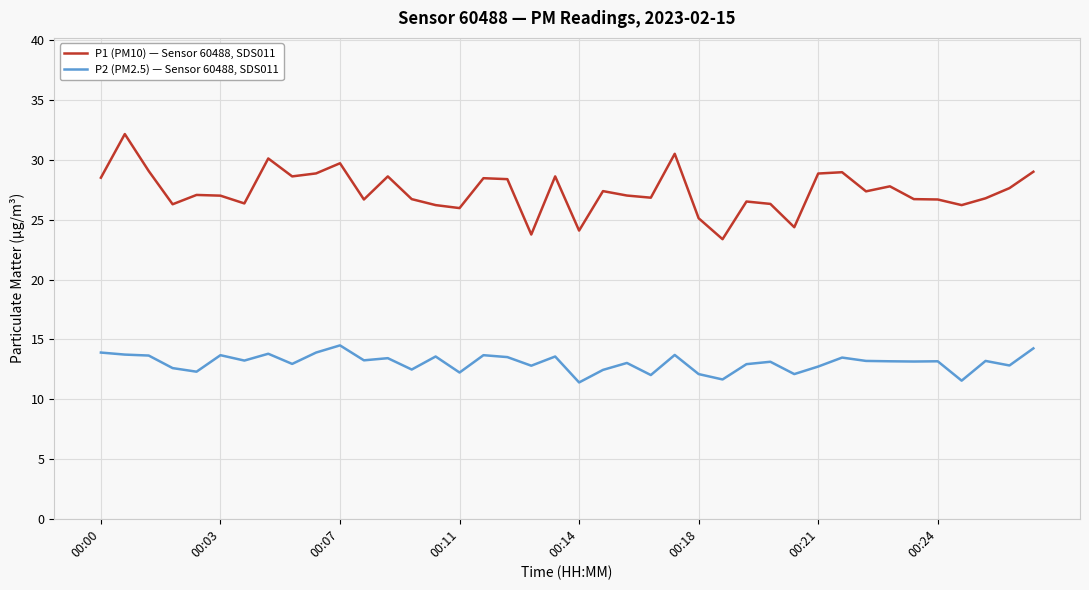

Which series has the largest total across all categories?

P1 (PM10) — Sensor 60488, SDS011